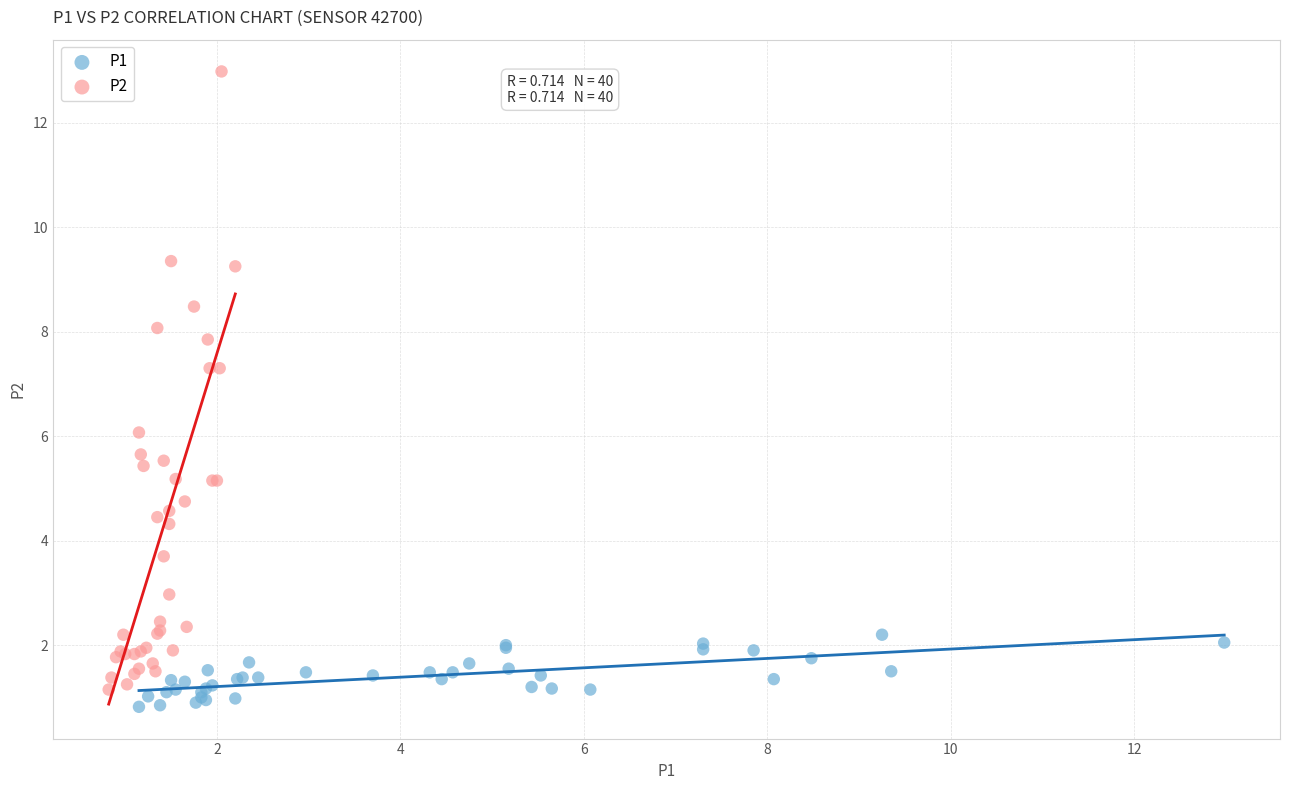

Which series has the widest spread of Y values?

P2